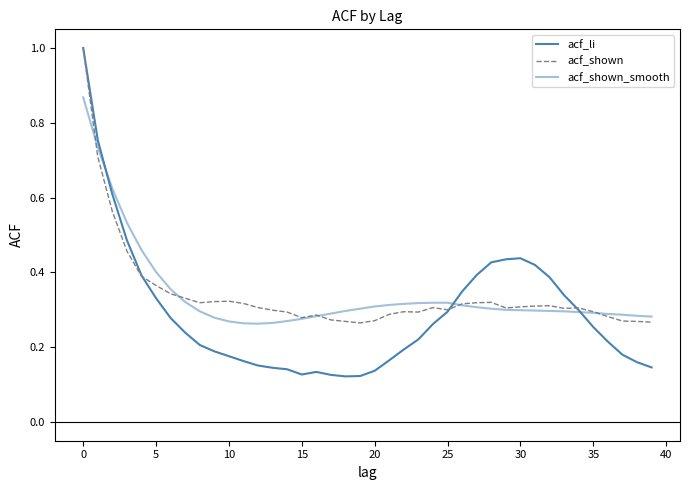

Does the chart display data point markers on the line(s)?

No